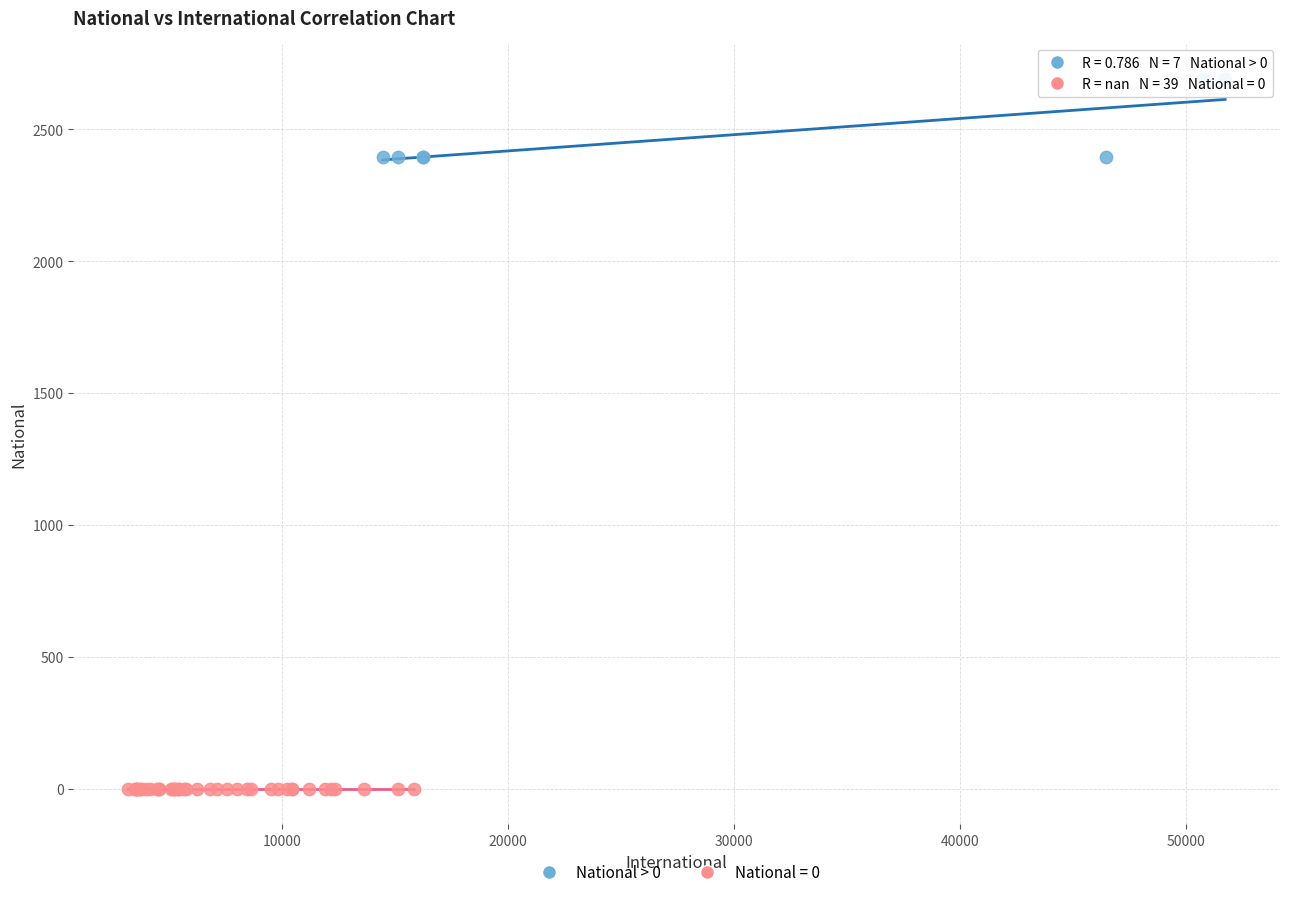

Which series reaches the minimum Y coordinate?

National = 0